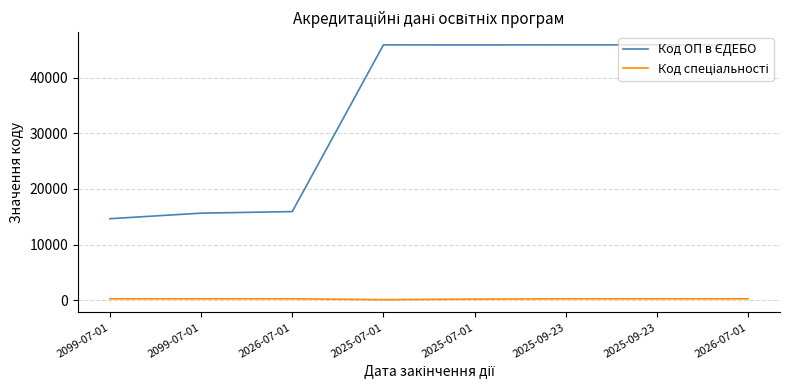

Which series has the widest spread of values?

Код ОП в ЄДЕБО